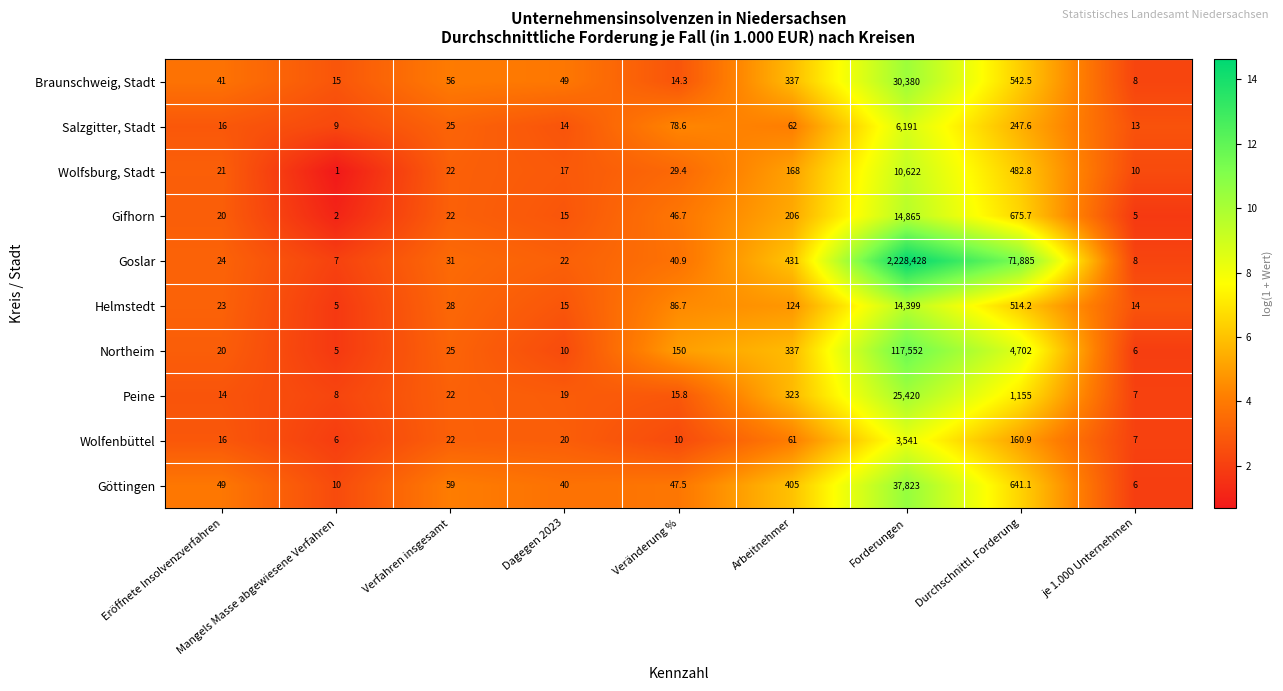

What is the approximate value of Helmstedt at Arbeitnehmer?

124.0